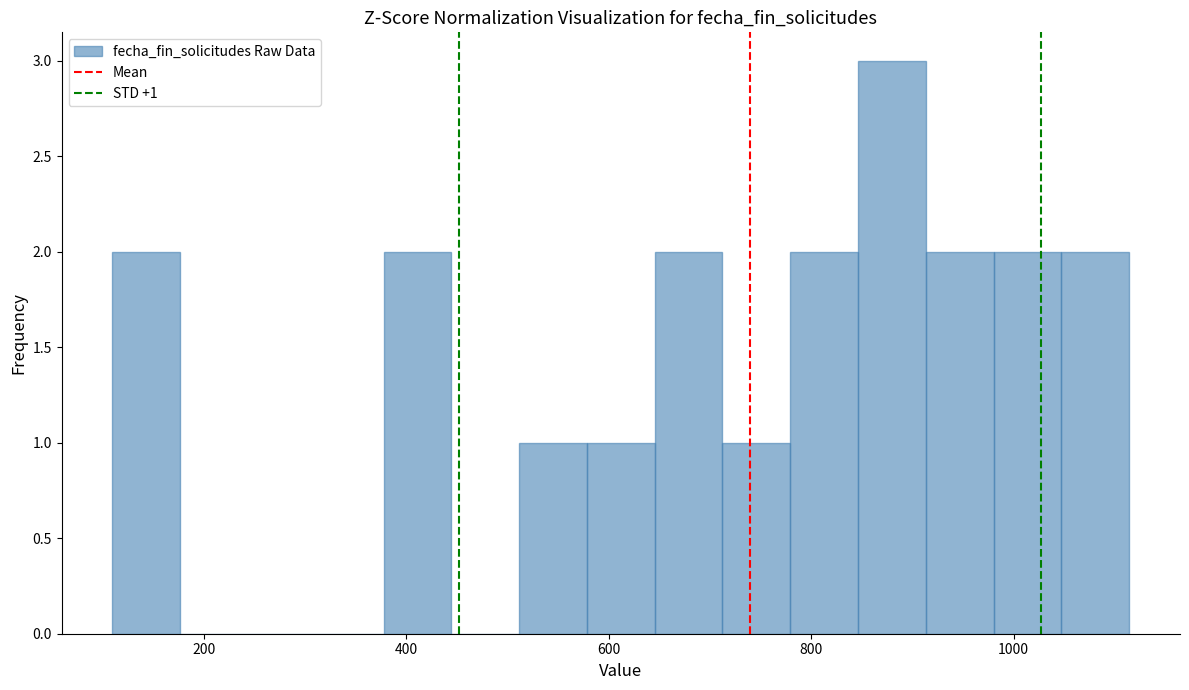

Read against the x-axis, roughly where is the centre of the tallest bar?

880